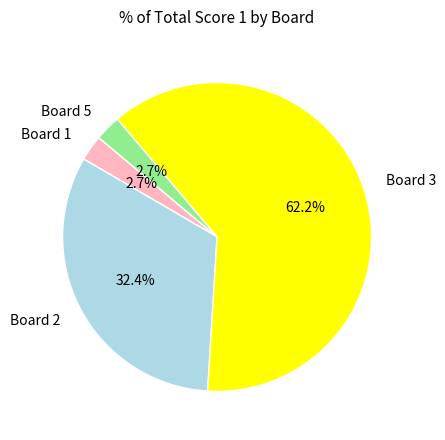

Which slice is the largest?

Board 3